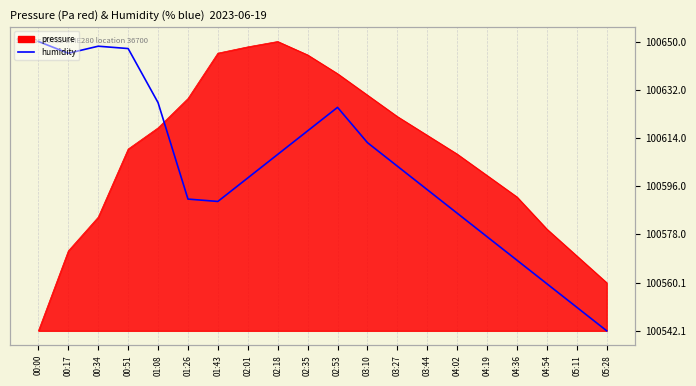

What is the average value?

60.1